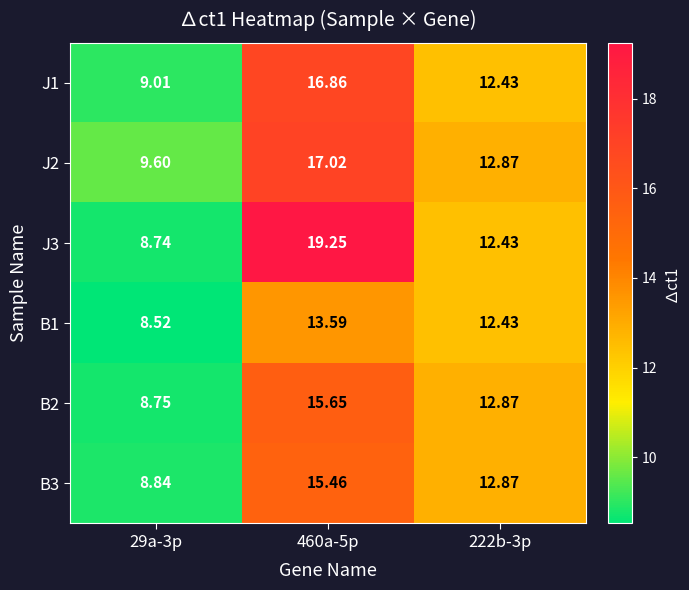

At which category is the sum across all series the highest?

460a-5p